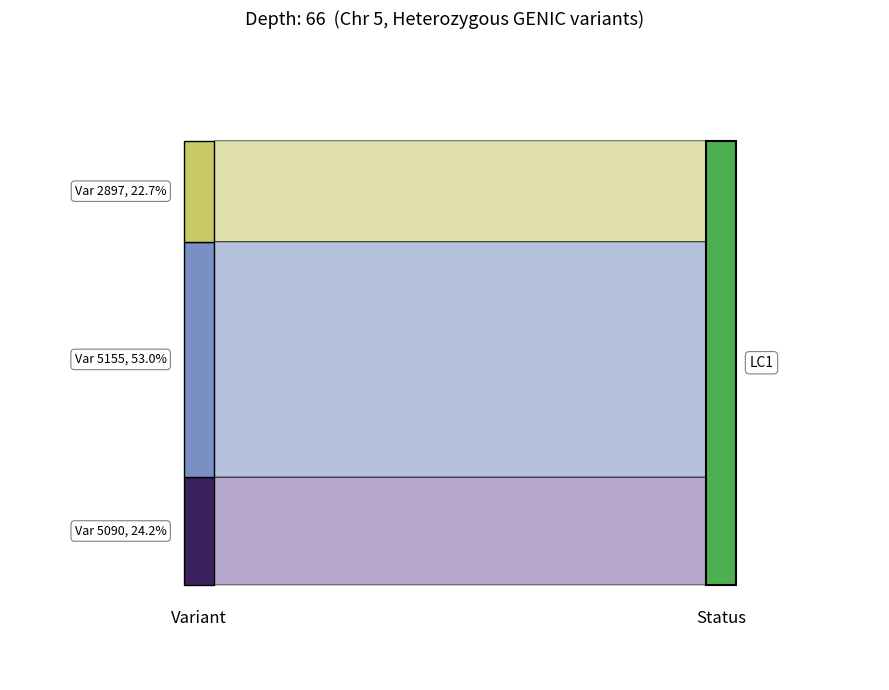

Reading left to right, what are all the values shown in this chart?

16	35	15